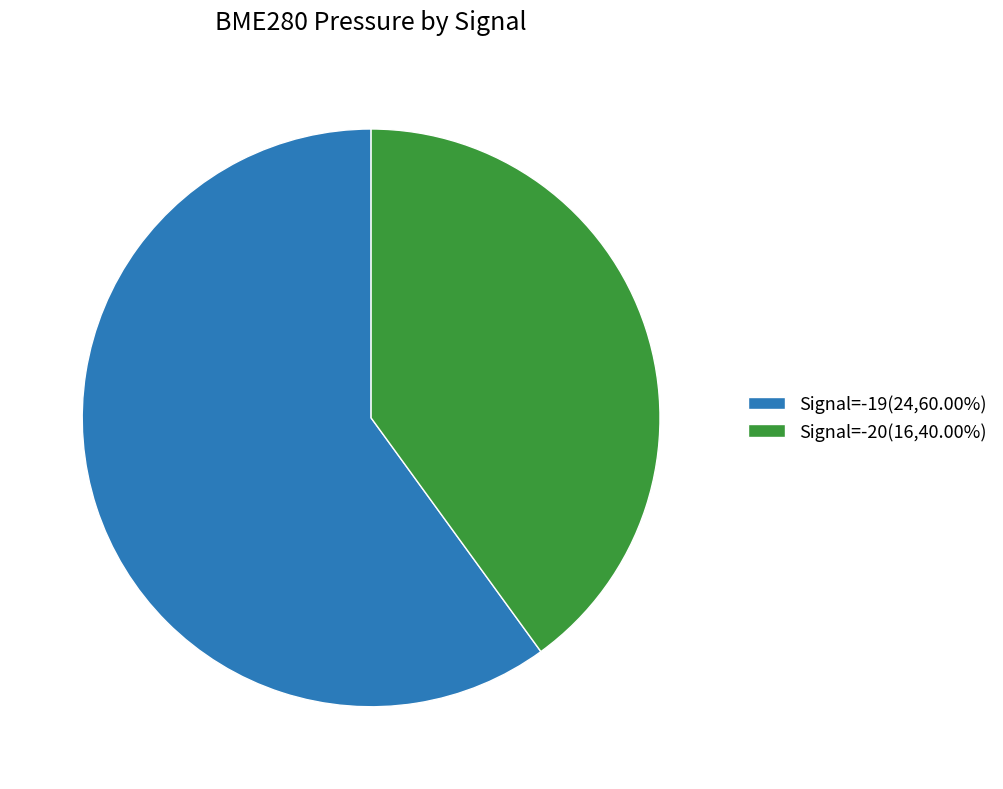

Is there a majority slice in this chart?

Yes